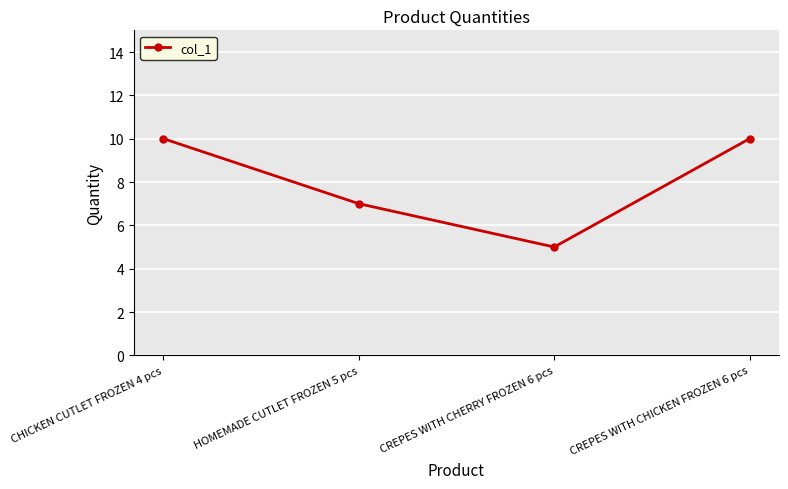

What is the minimum value shown in the chart?

5